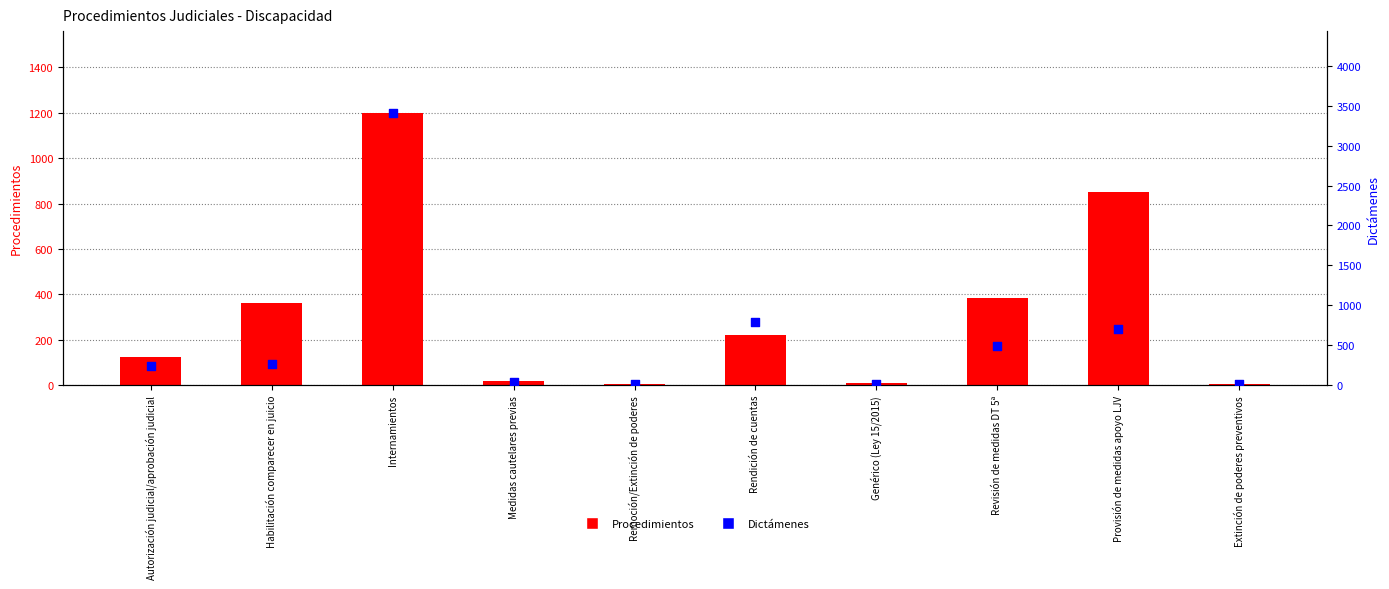

Which series has the widest spread of Y values?

Dictámenes